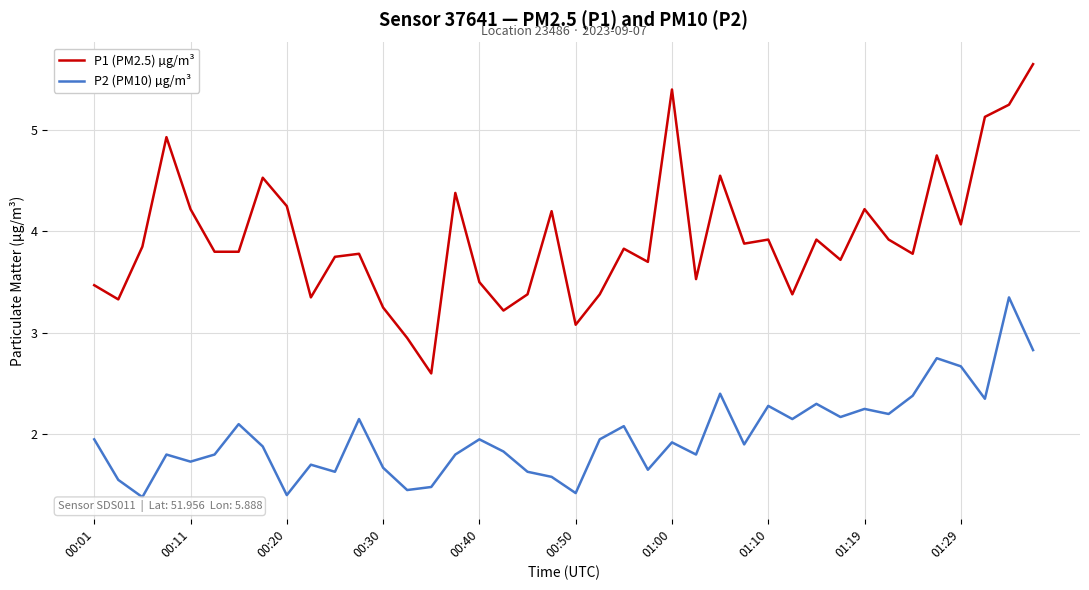

Which series has the largest total across all categories?

P1 (PM2.5) µg/m³